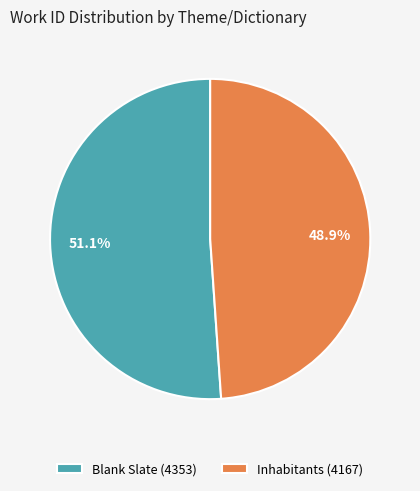

True or false: Blank Slate (4353) accounts for 42% of the total.

False